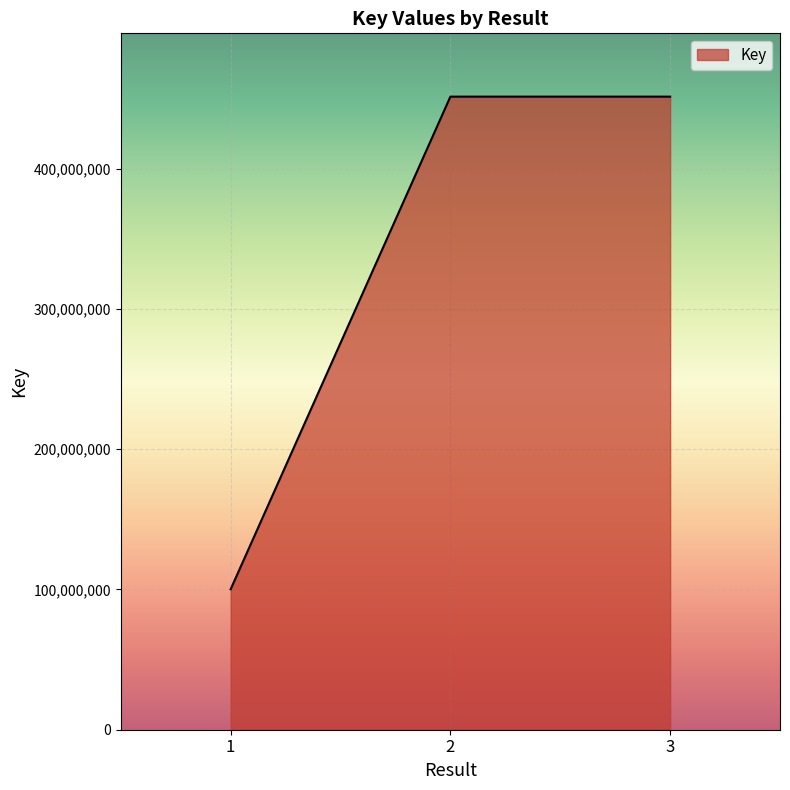

What is the change in value from 1 to 2?

+351263748